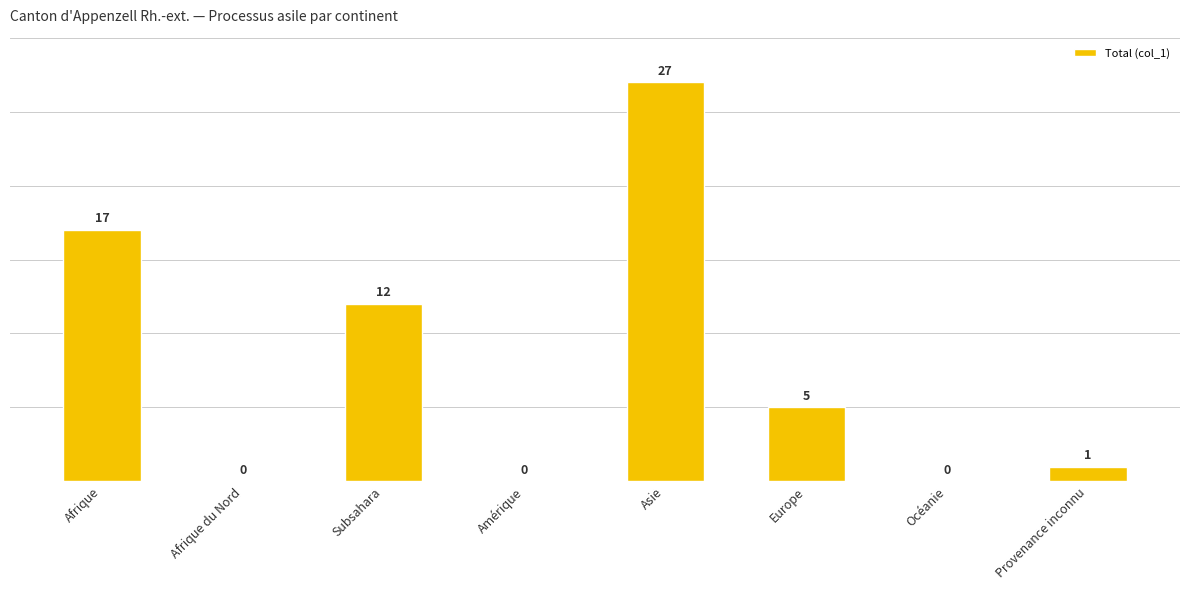

True or false: the data shows 12 at Subsahara.

True